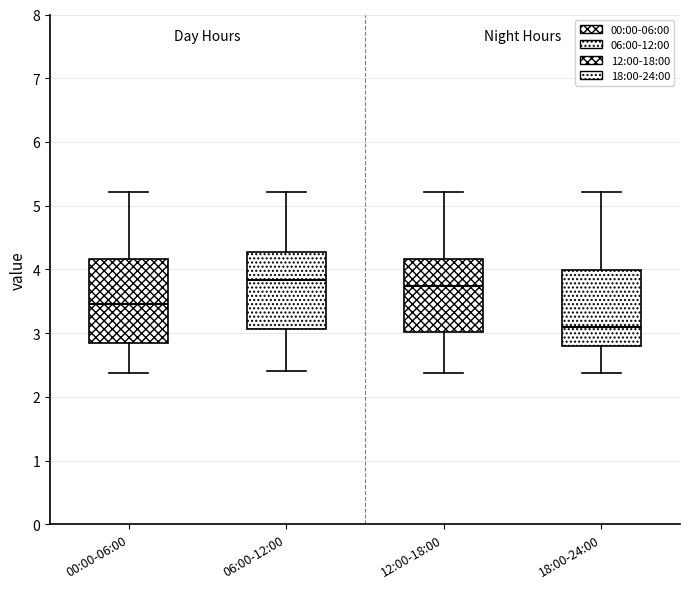

Where does the lower whisker of the box for 12:00-18:00 end on the y-axis? The values are not printed on the chart, so give them approximately, as read against the axis.

2.4